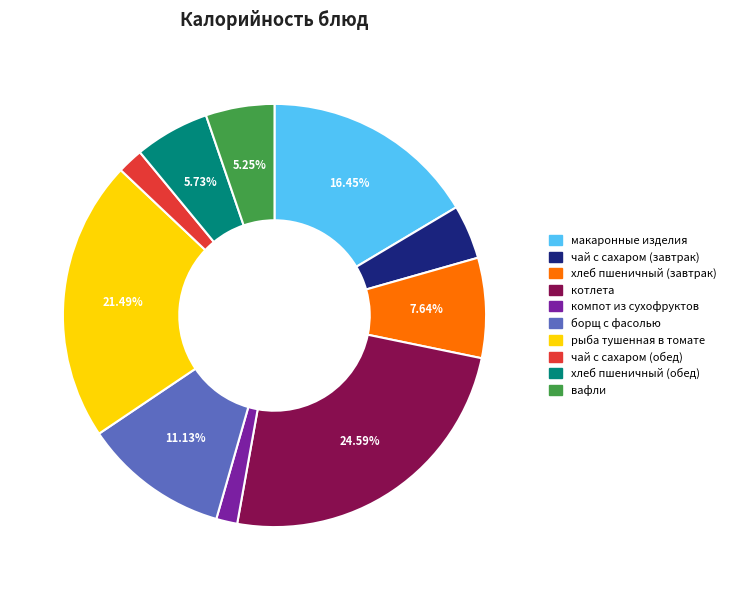

Is there a majority slice in this chart?

No